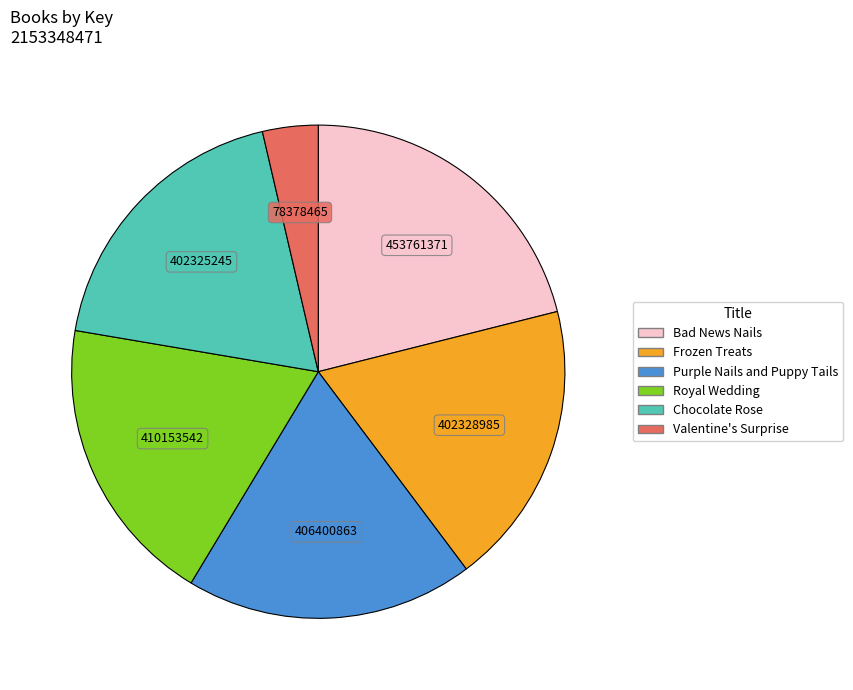

Is Bad News Nails the majority of the pie?

No